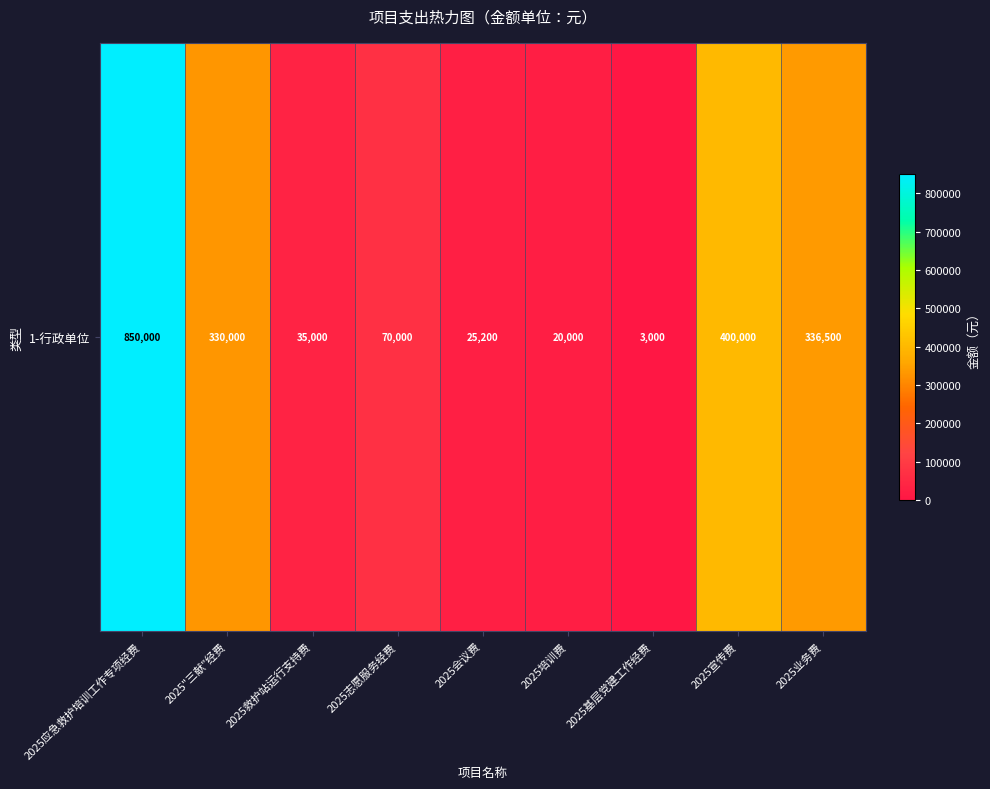

List the labels in order of value, largest first.

2025应急救护培训工作专项经费, 2025宣传费, 2025业务费, 2025"三献"经费, 2025志愿服务经费, 2025救护站运行支持费, 2025会议费, 2025培训费, 2025基层党建工作经费